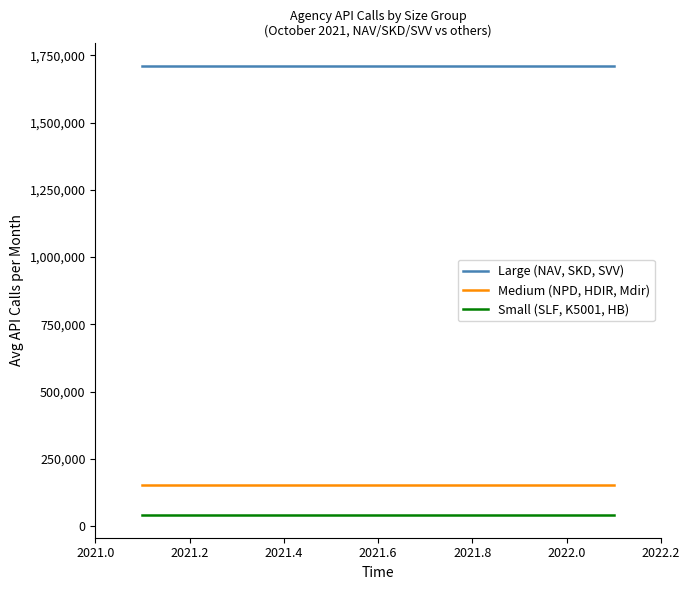

List the series in order of their peak value, lowest first.

Small (SLF, K5001, HB), Medium (NPD, HDIR, Mdir), Large (NAV, SKD, SVV)